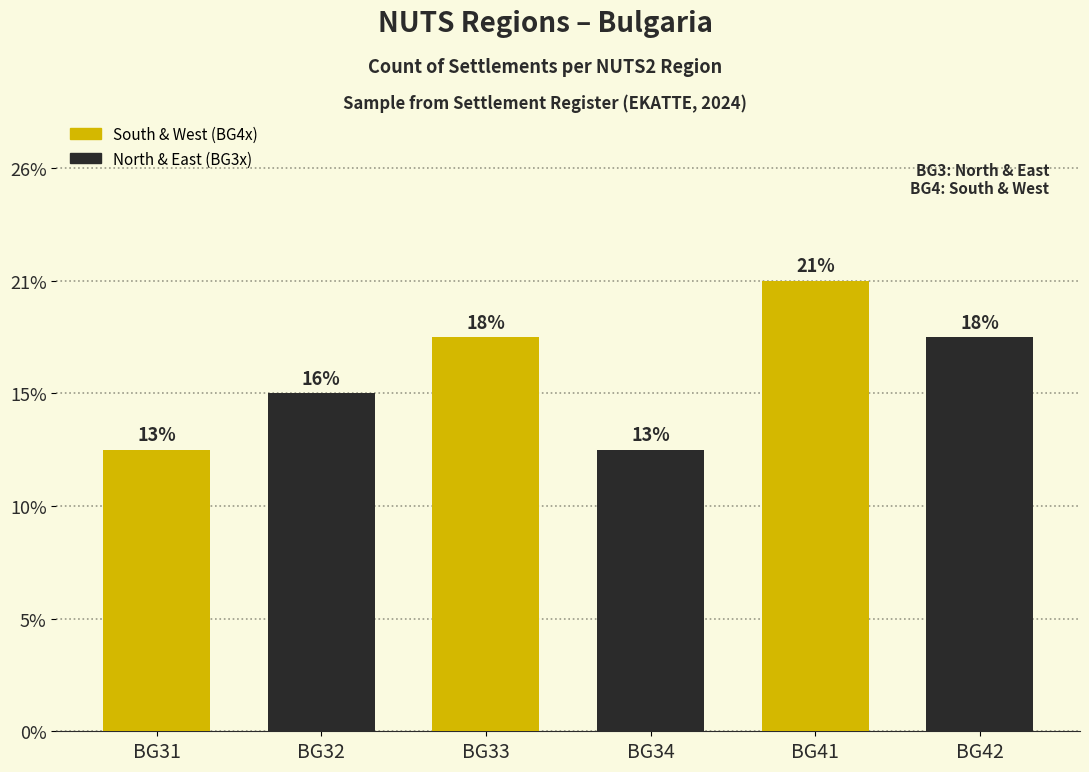

How many values exceed 7?

1